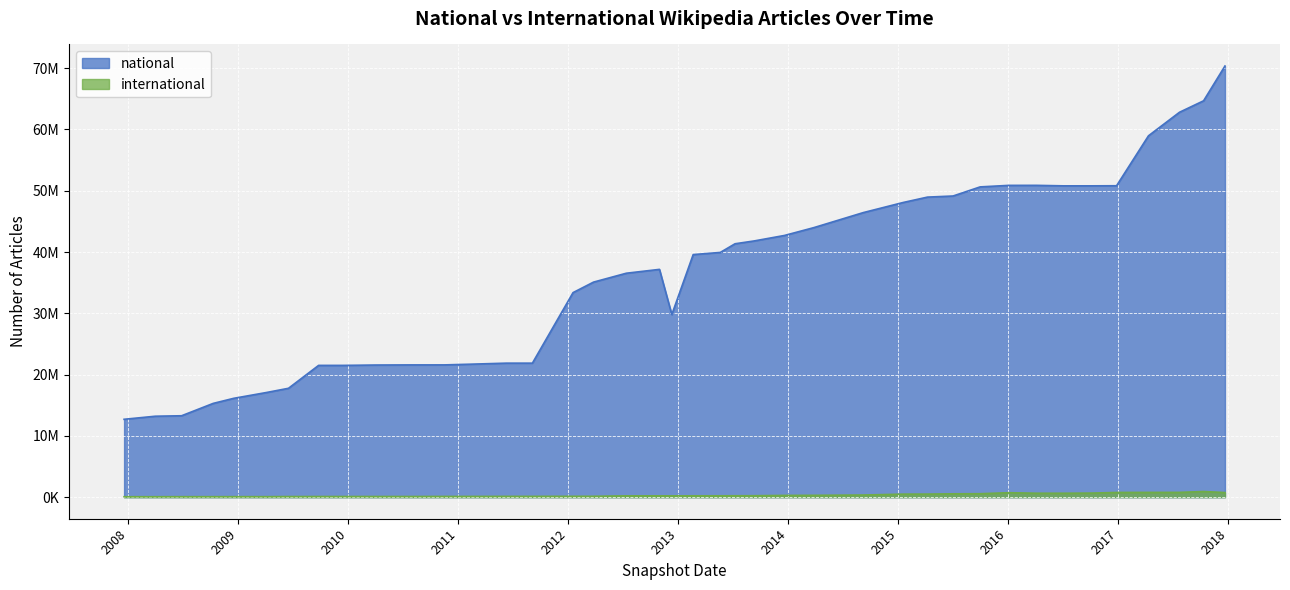

True or false: national and international intersect in this chart.

False